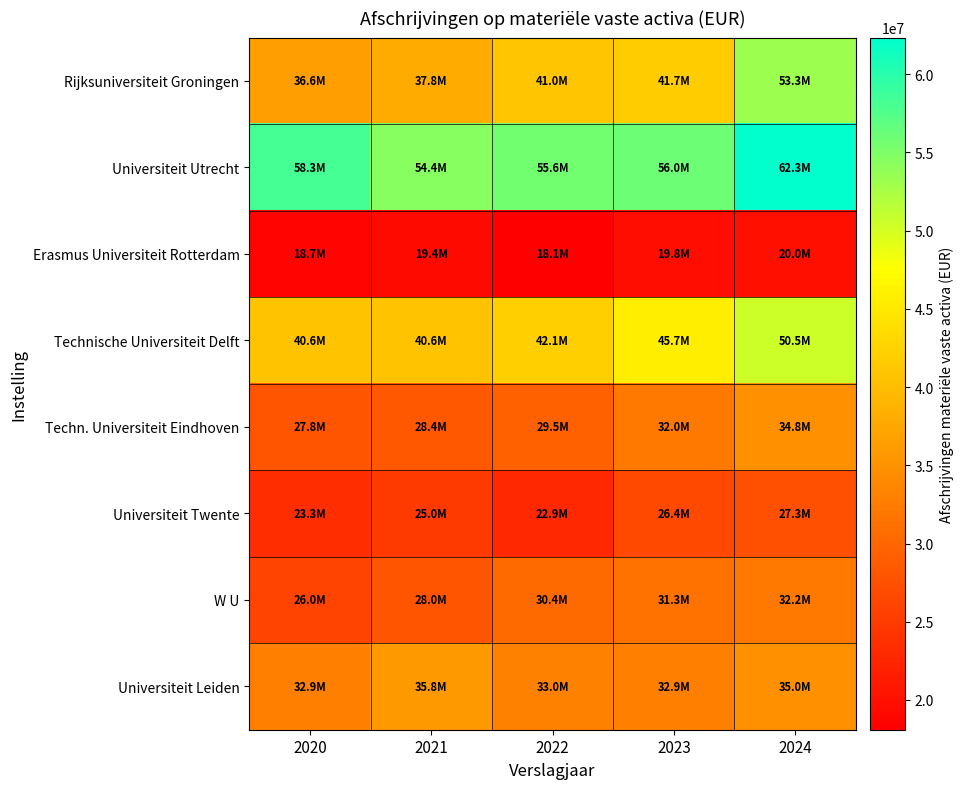

Which series has the largest total across all categories?

Universiteit Utrecht